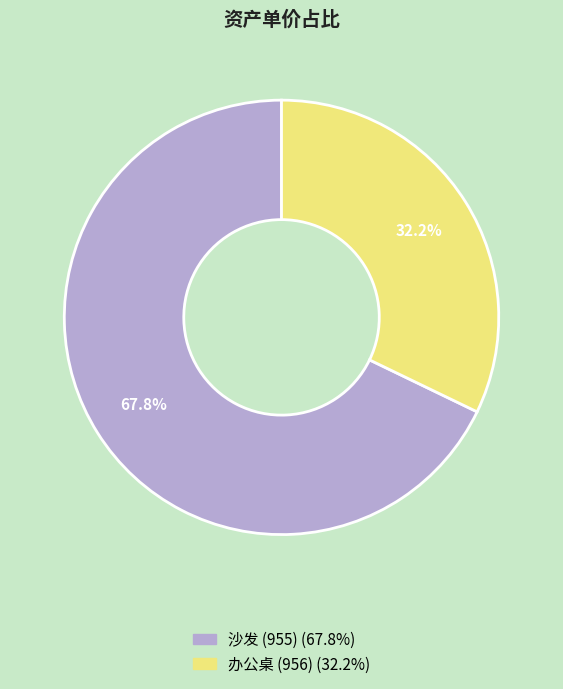

Which category has the smallest portion of the pie?

办公桌 (956)